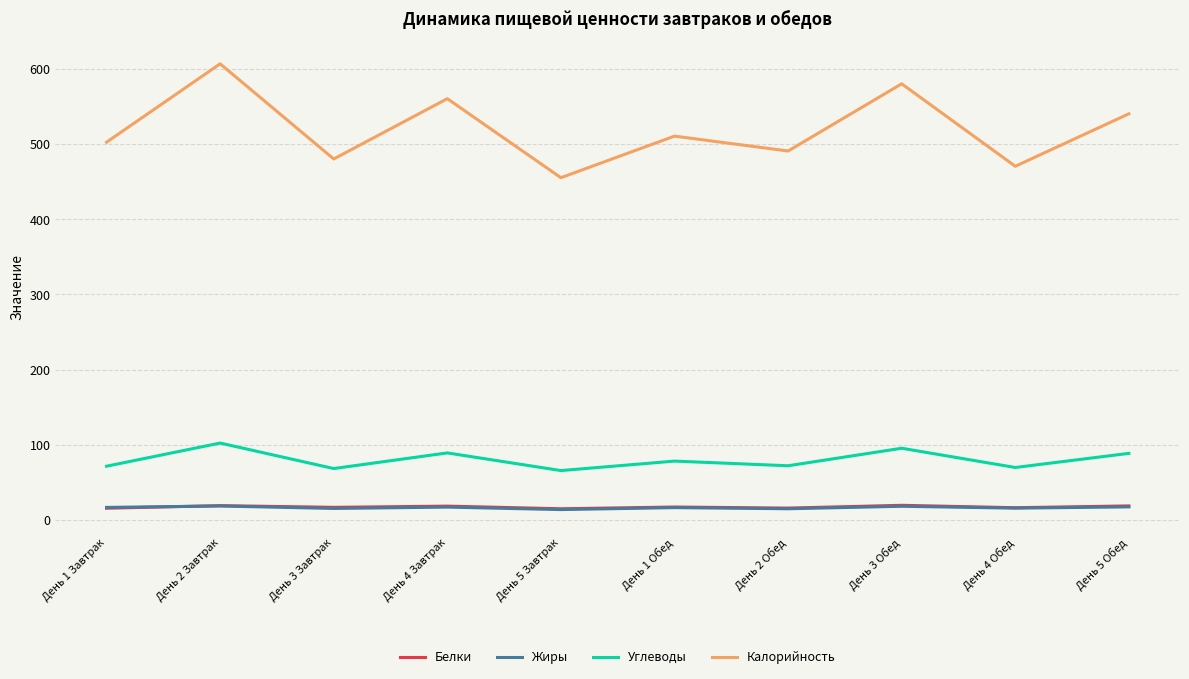

What is the spread (max minus min) of values at День 2 Обед?

475.9